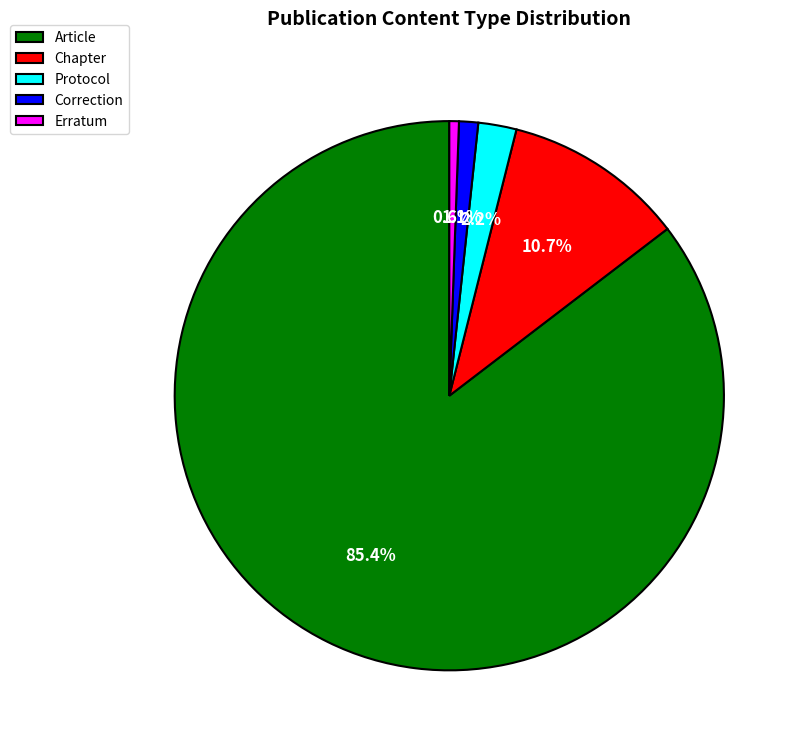

Approximately how many times larger is the value at Erratum compared to Chapter?

0.1